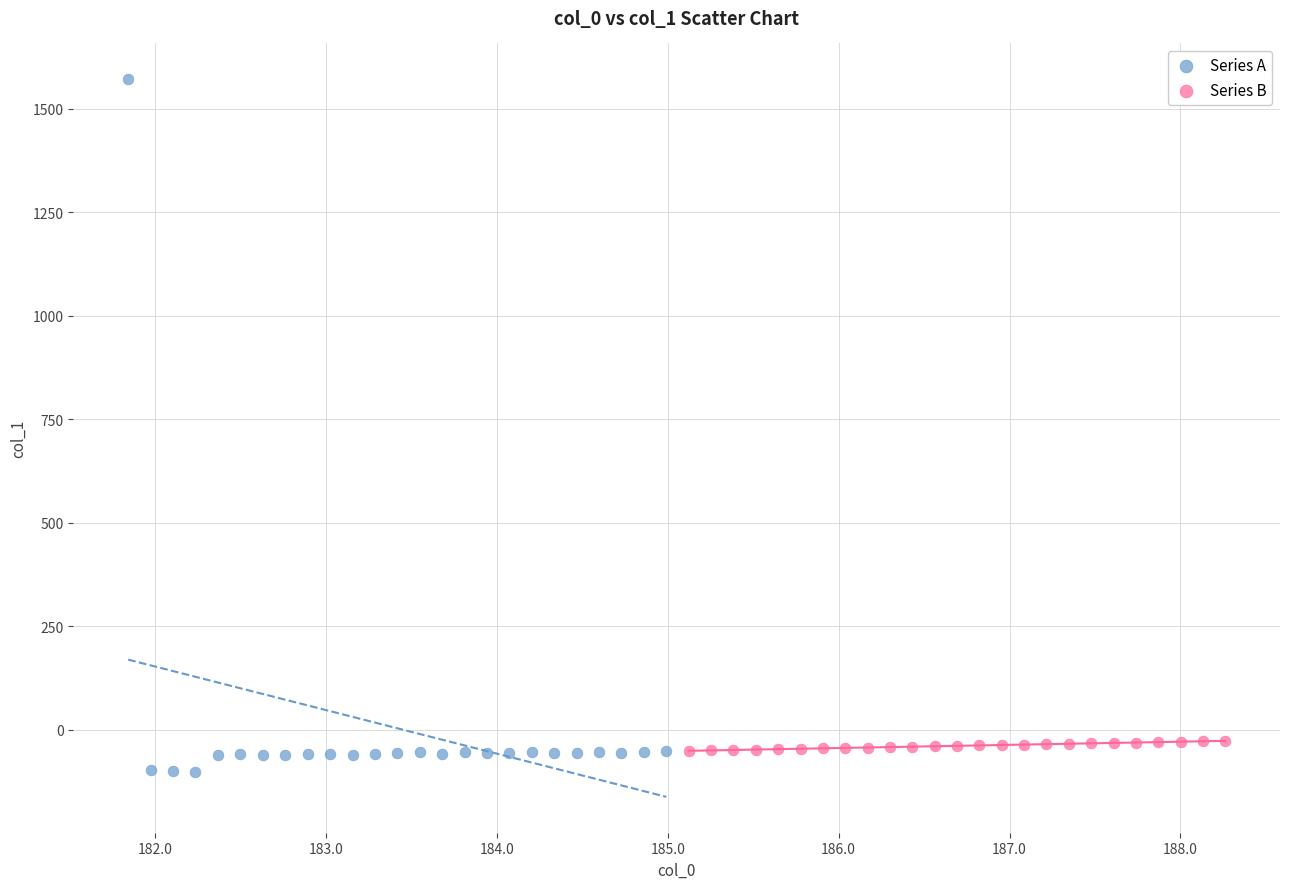

What are all the series names shown in the legend?

Series A, Series B